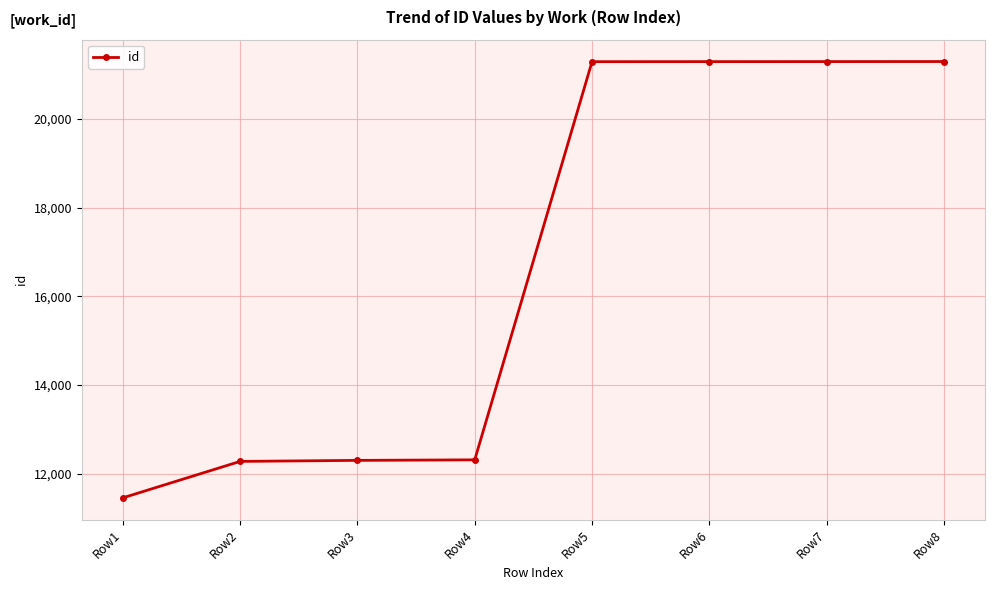

What is the smallest value displayed?

11459